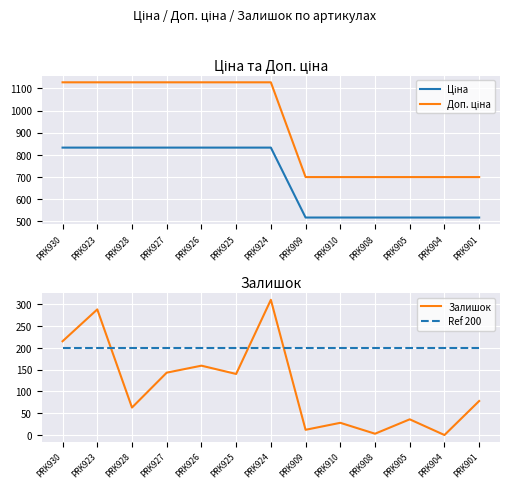

At which category does the chart reach its minimum across all series?

PRK904